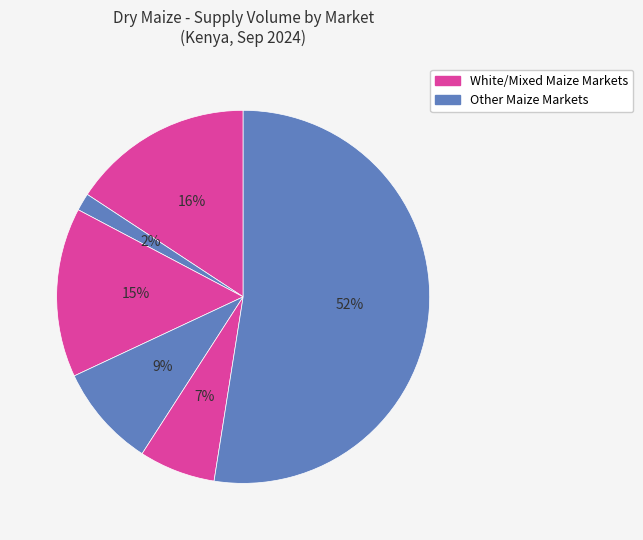

How many slices are in this pie chart?

6